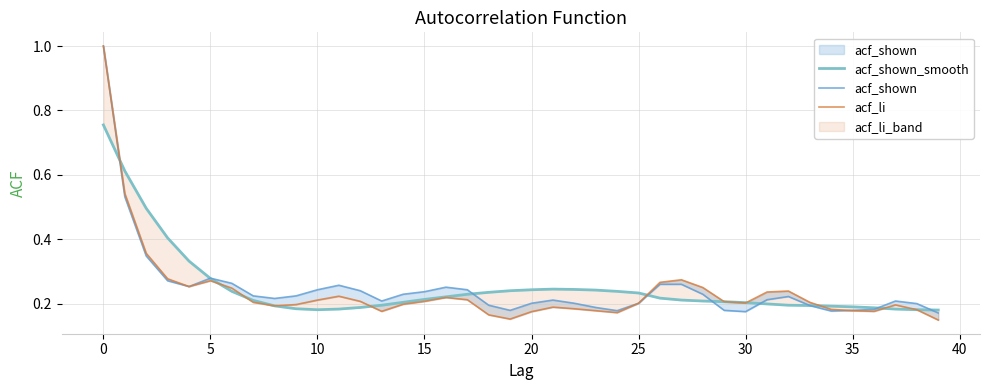

How many times do acf_li and acf_shown_smooth cross each other?

8